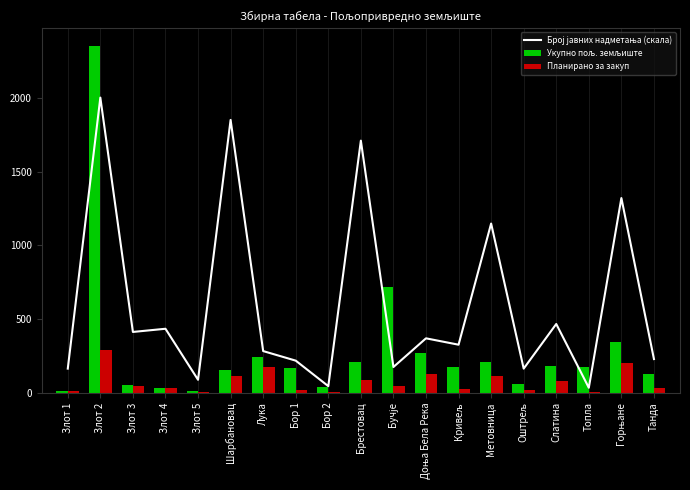

List the series in order of their overall mean, highest first.

Број јавних надметања (скала), Укупно пољ. земљиште, Планирано за закуп